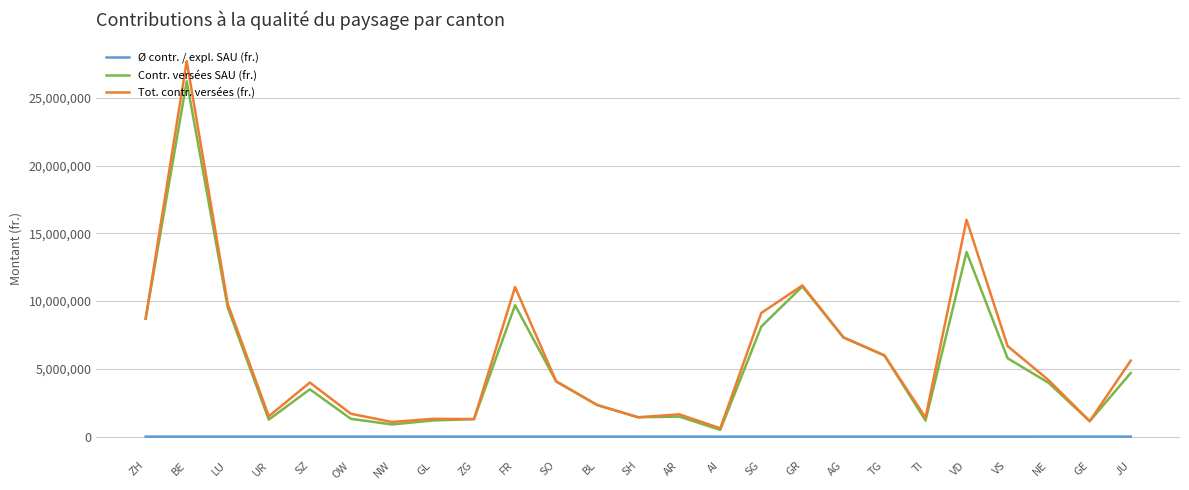

True or false: Tot. contr. versées (fr.) and Ø contr. / expl. SAU (fr.) cross at least once.

False